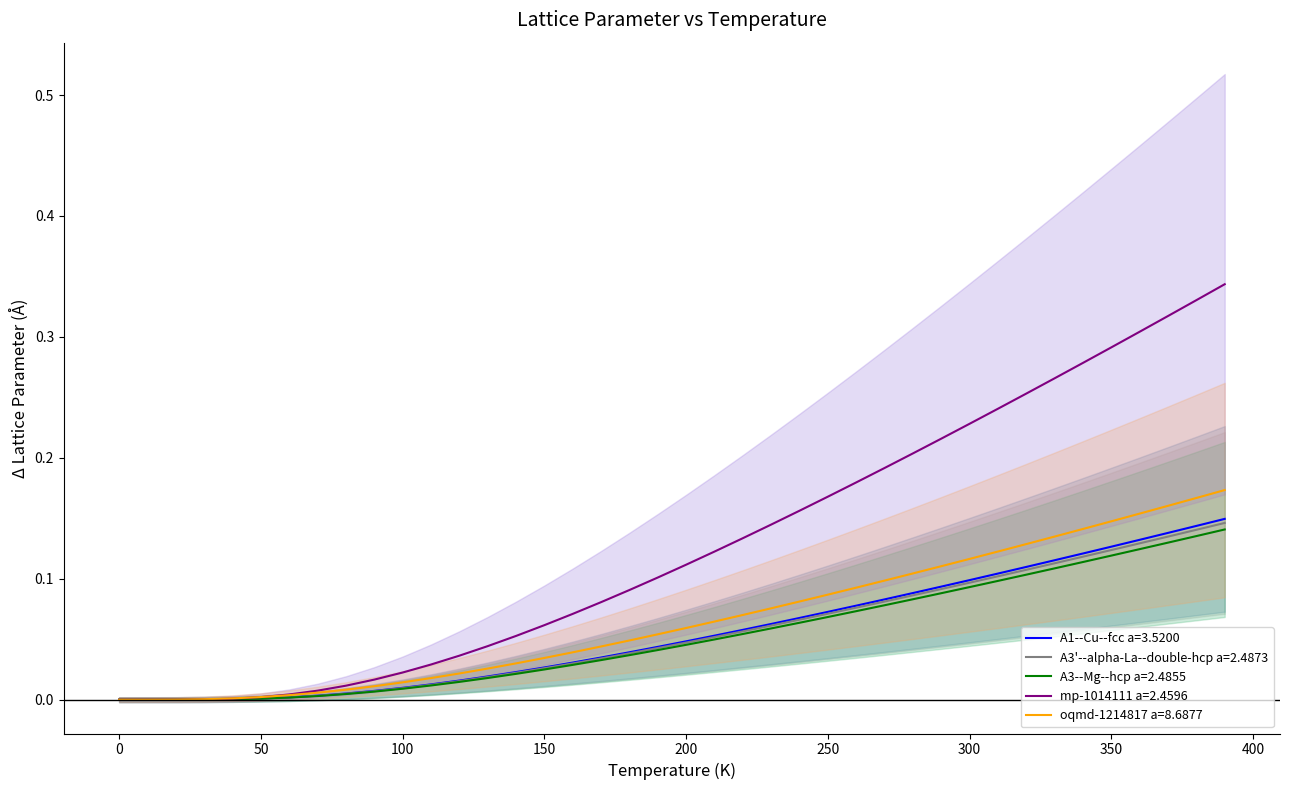

How many positive values does the mp-1014111 a=2.4596 series have?

39